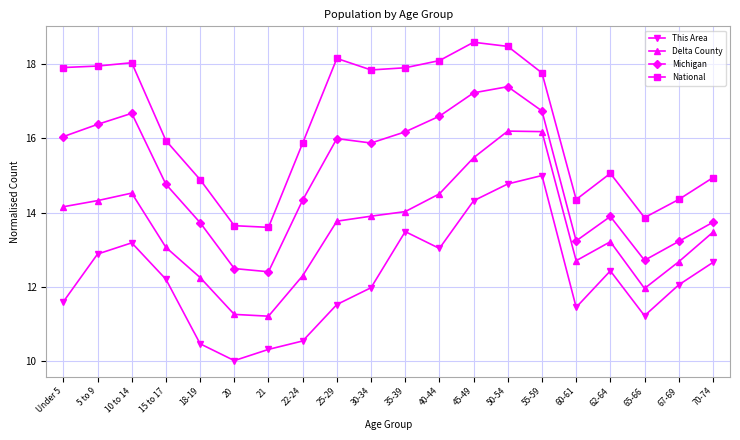

The This Area series shows 20.0 at 50-54. True or false?

False